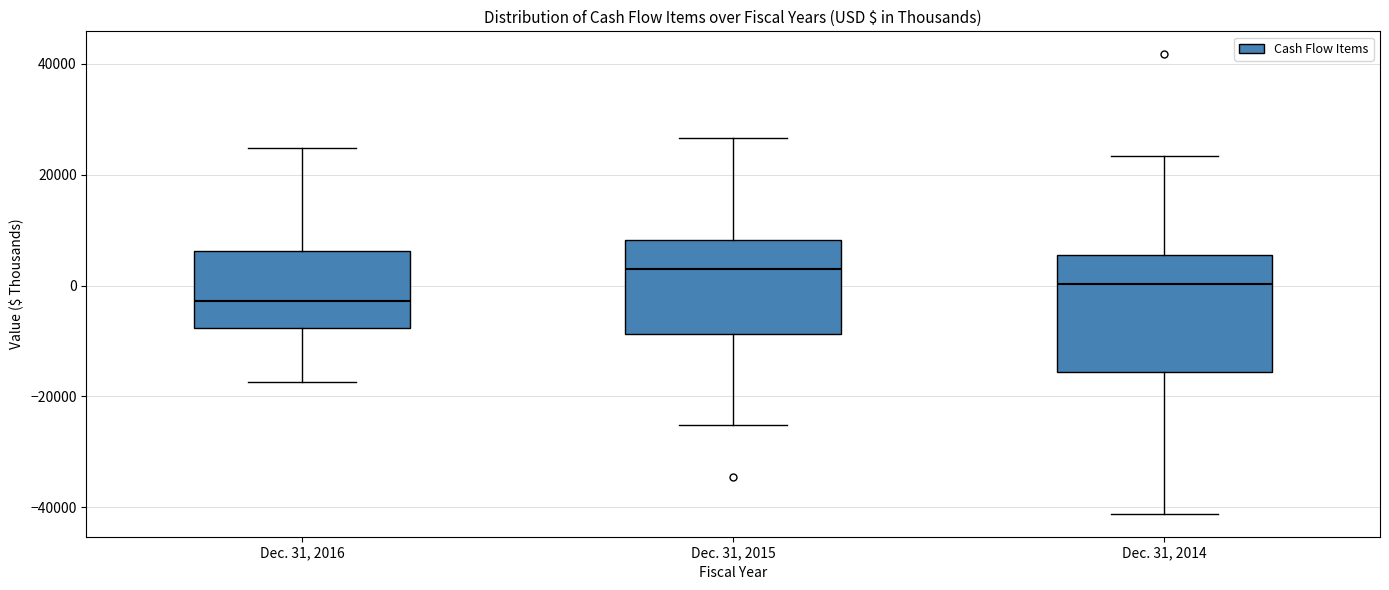

Reading left to right, transcribe this box plot: for each box, give where its median line is, the range the box spans, and where its two whiskers end, as read against the y-axis. The values are not printed on the chart, so give them approximately, as read against the axis.

Dec. 31, 2016: median -2000, box -8000 to 6000, whiskers -18000 to 24000
Dec. 31, 2015: median 2000, box -8000 to 8000, whiskers -26000 to 26000
Dec. 31, 2014: median 0, box -16000 to 6000, whiskers -42000 to 24000